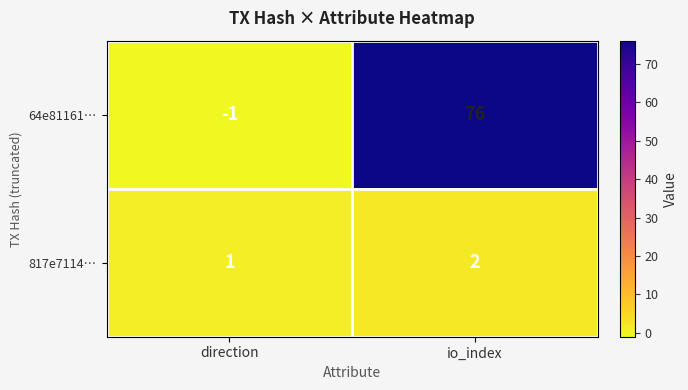

Between direction and io_index, which series saw the biggest shift?

64e81161…